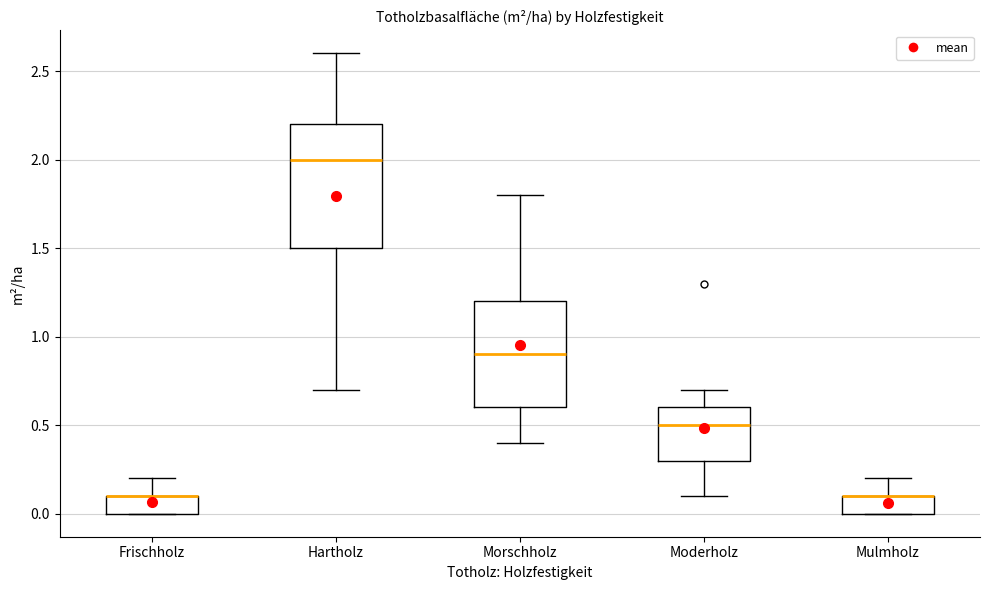

Reading left to right, read every box against the y-axis: the position of its median line, the range the box covers, and the ends of its whiskers. The values are not printed on the chart, so give them approximately, as read against the axis.

Frischholz: median 0.1 (drawn on the box's upper edge), box 0.0 to 0.1, whiskers 0.0 to 0.2
Hartholz: median 2.0, box 1.5 to 2.2, whiskers 0.7 to 2.6
Morschholz: median 0.9, box 0.6 to 1.2, whiskers 0.4 to 1.8
Moderholz: median 0.5, box 0.3 to 0.6, whiskers 0.1 to 0.7
Mulmholz: median 0.1 (drawn on the box's upper edge), box 0.0 to 0.1, whiskers 0.0 to 0.2